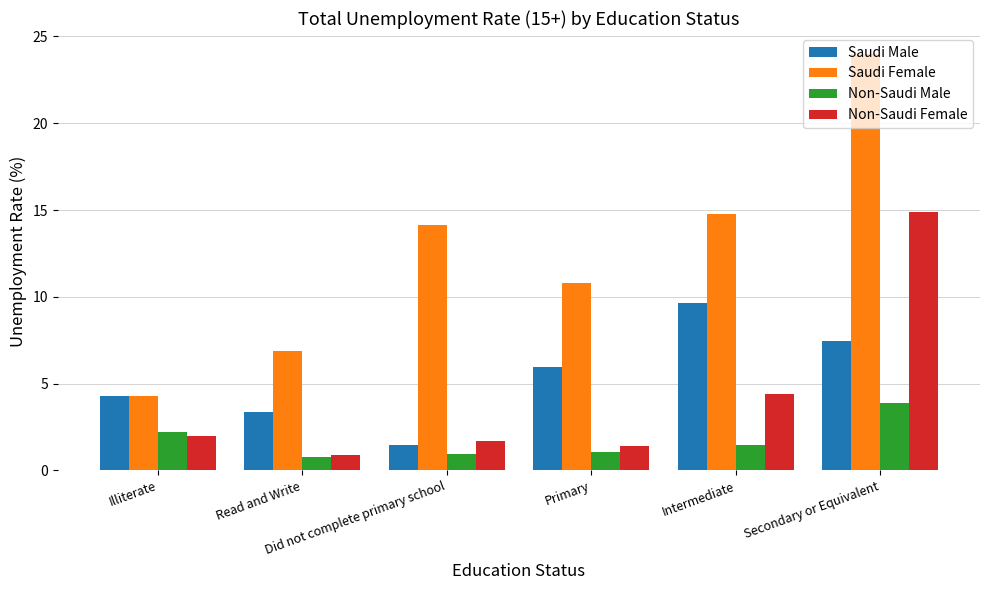

Is the value of Saudi Male at Did not complete primary school greater than the value of Non-Saudi Female at Secondary or Equivalent?

No